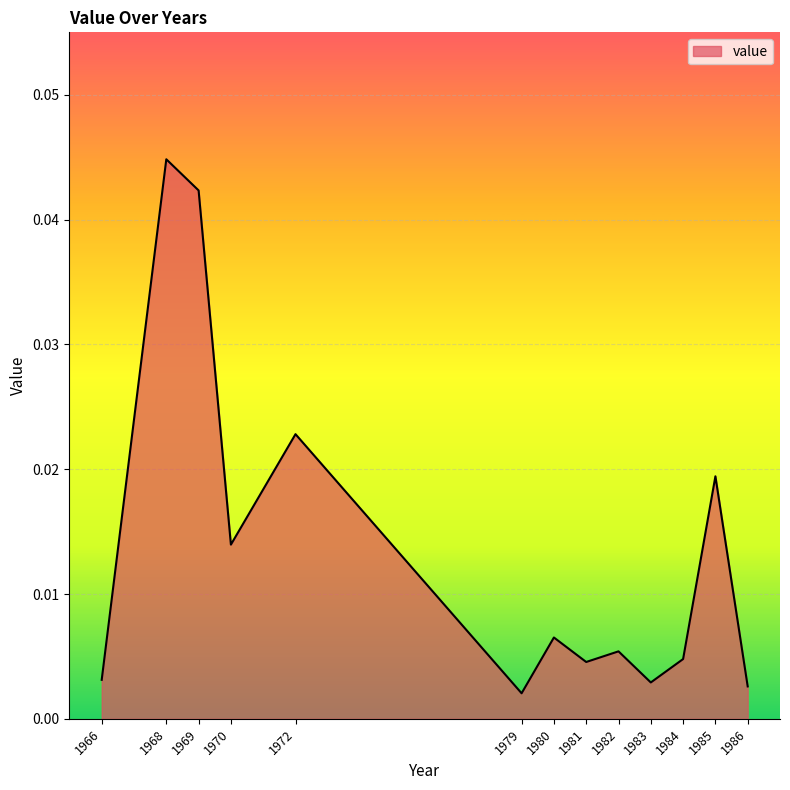

Which has a higher value, 1969 or 1982?

1969